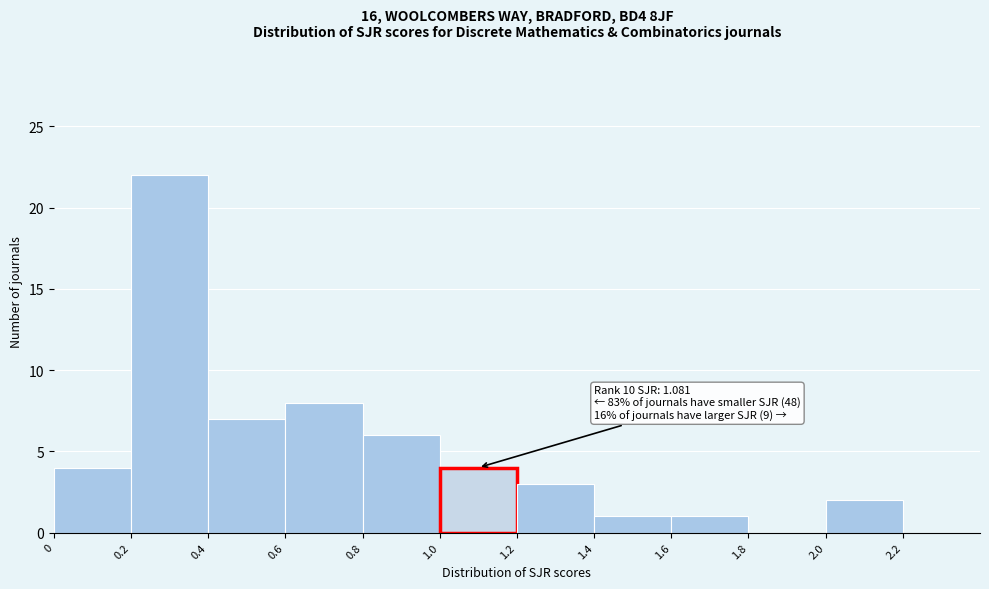

Which range on the x-axis has the tallest bar?

0.2 to 0.4